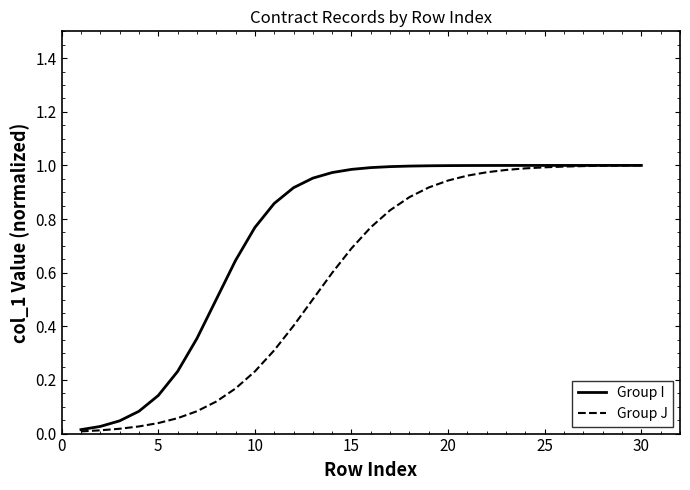

Rank the series by their average value, from lowest to highest.

Group J, Group I